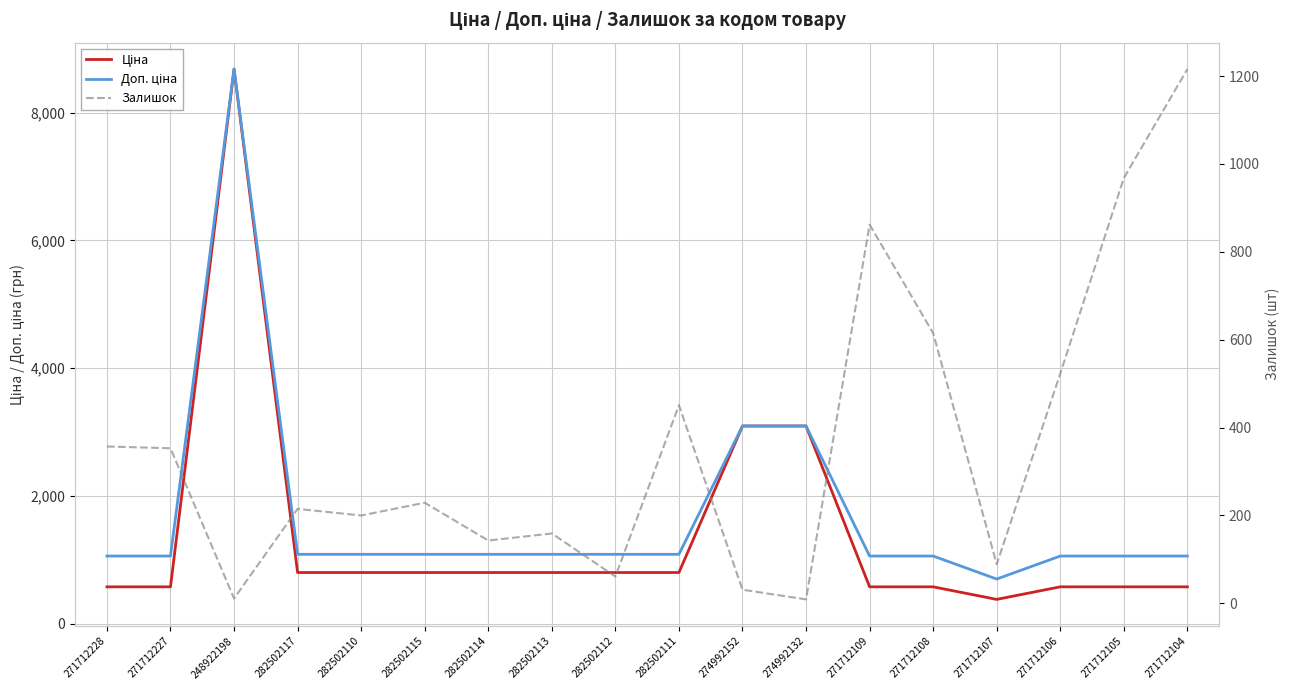

What value does the Ціна series have at 271712107?

381.6